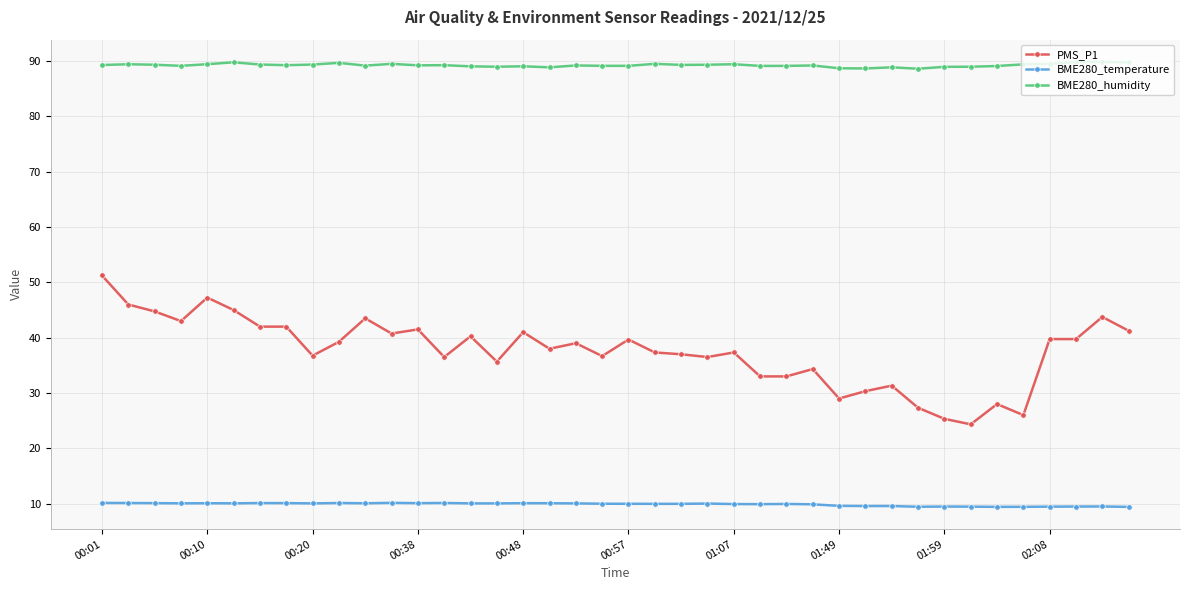

What is the difference between the second highest and minimum values in the PMS_P1 series?

22.9